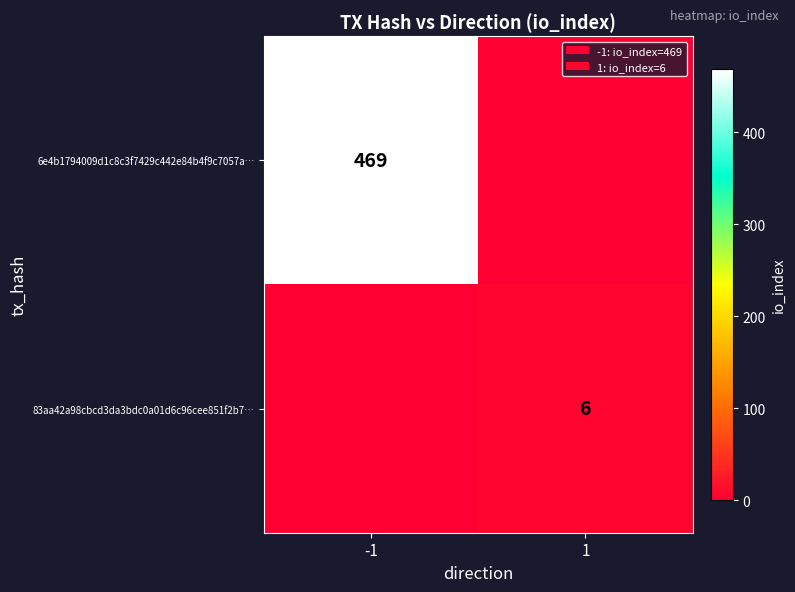

The 83aa42a98cbcd3da3bdc0a01d6c96cee851f2b7… series shows 4 at 1. True or false?

False